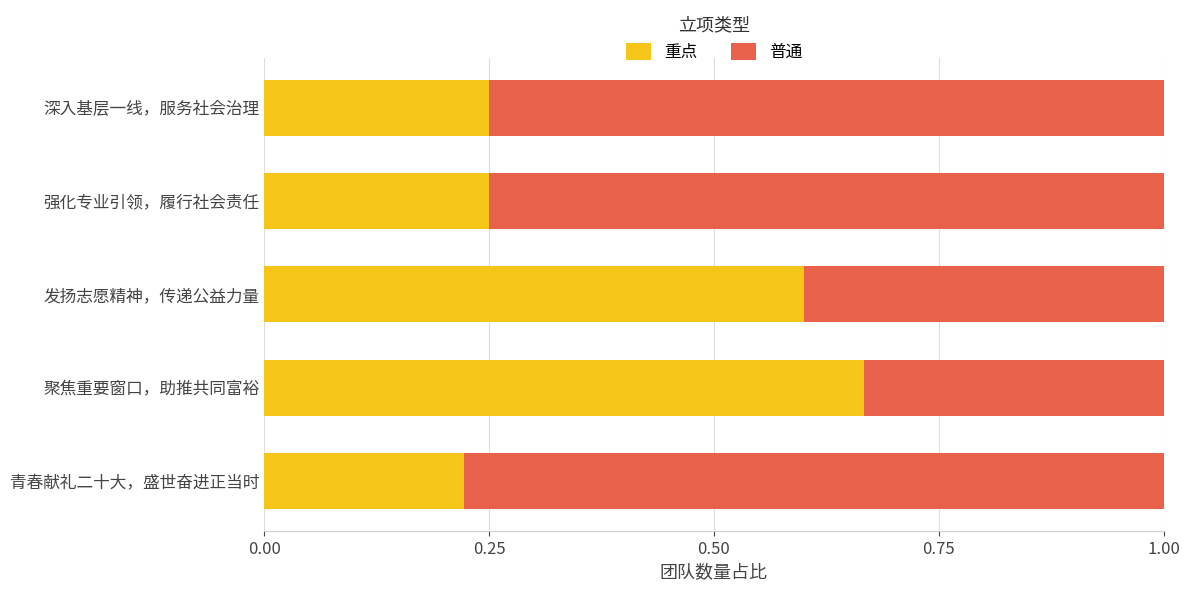

At which label does 重点 reach its peak?

聚焦重要窗口，助推共同富裕